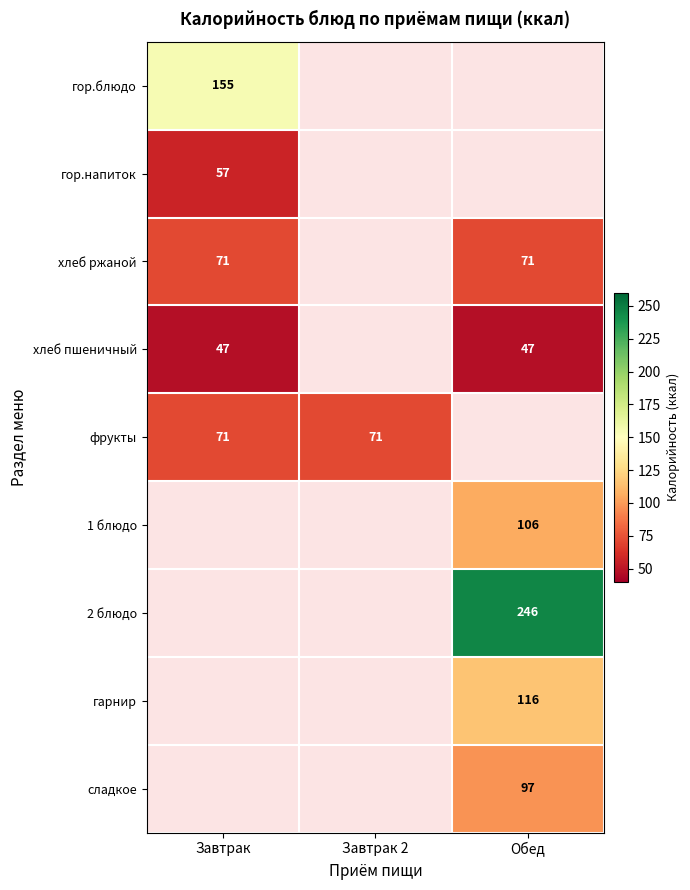

True or false: гарнир has a value of 196.6 at Обед.

False